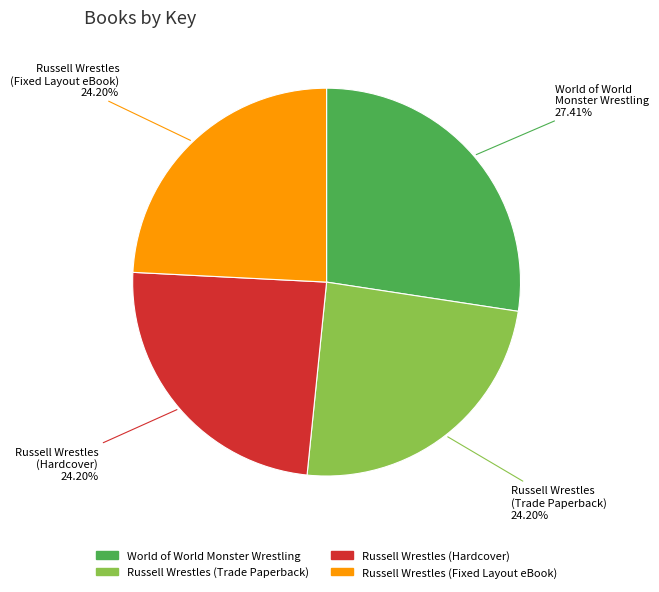

Is there any slice that represents more than half of the pie?

No